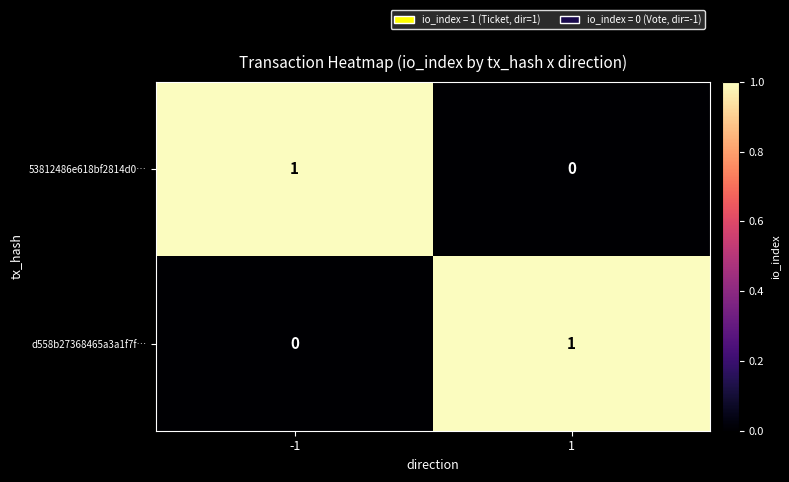

Rank the series at -1 from lowest to highest value.

d558b27368465a3a1f7f…, 53812486e618bf2814d0…